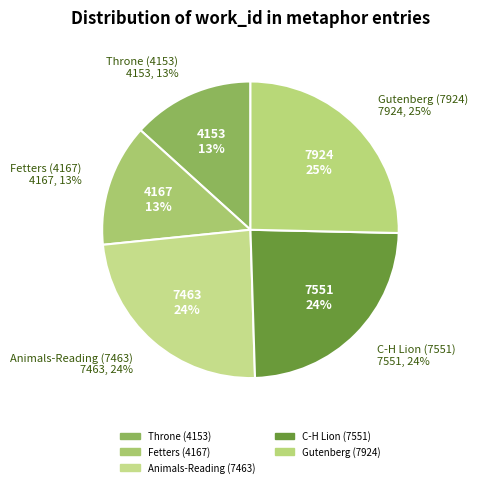

To the nearest percent, what is the average slice percentage?

20%